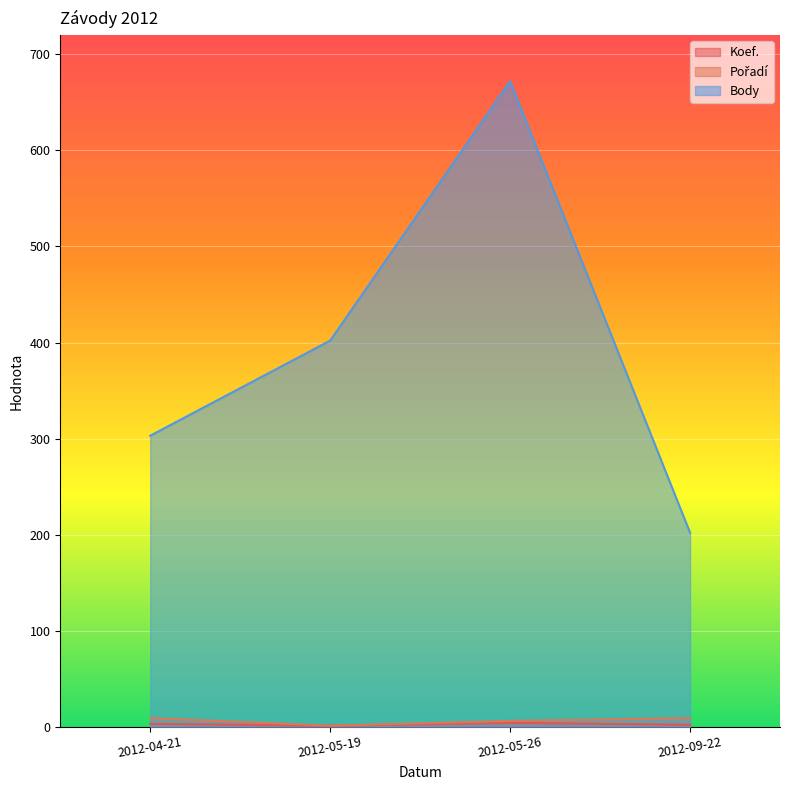

In Koef., how many points are higher than both neighbors (excluding endpoints)?

1